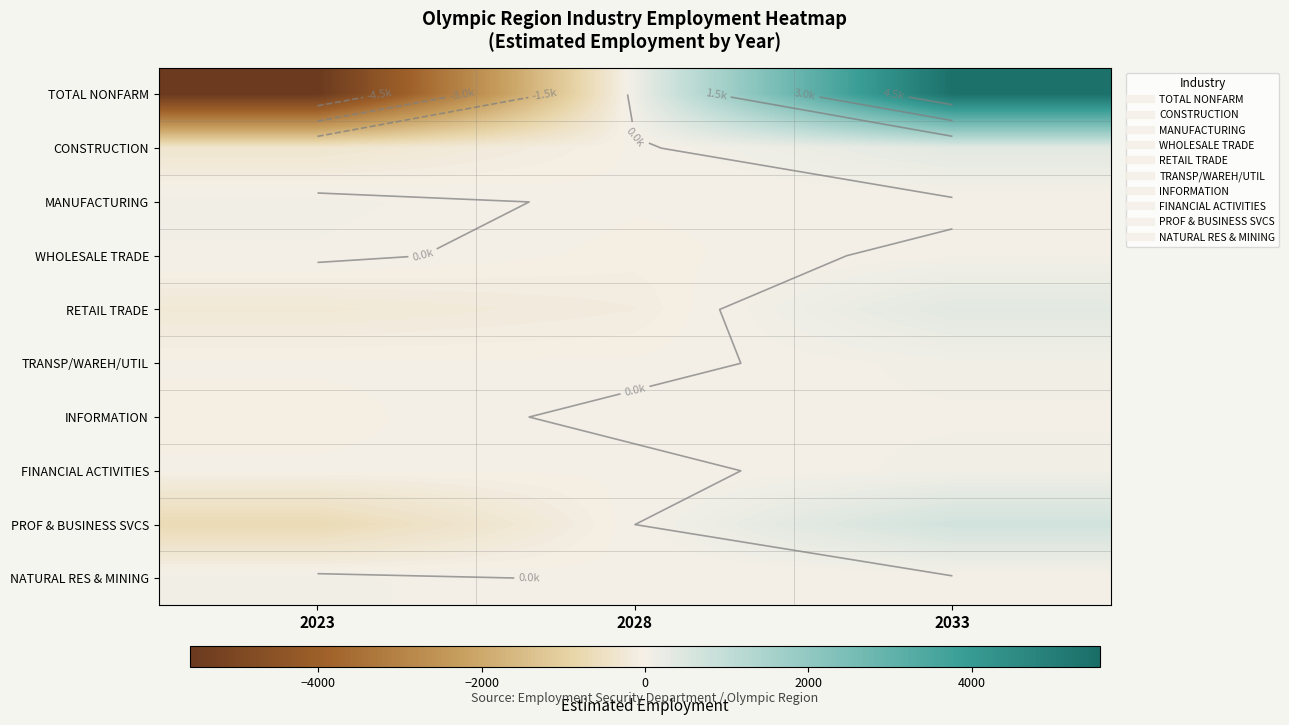

At which category is the sum across all series the highest?

2033